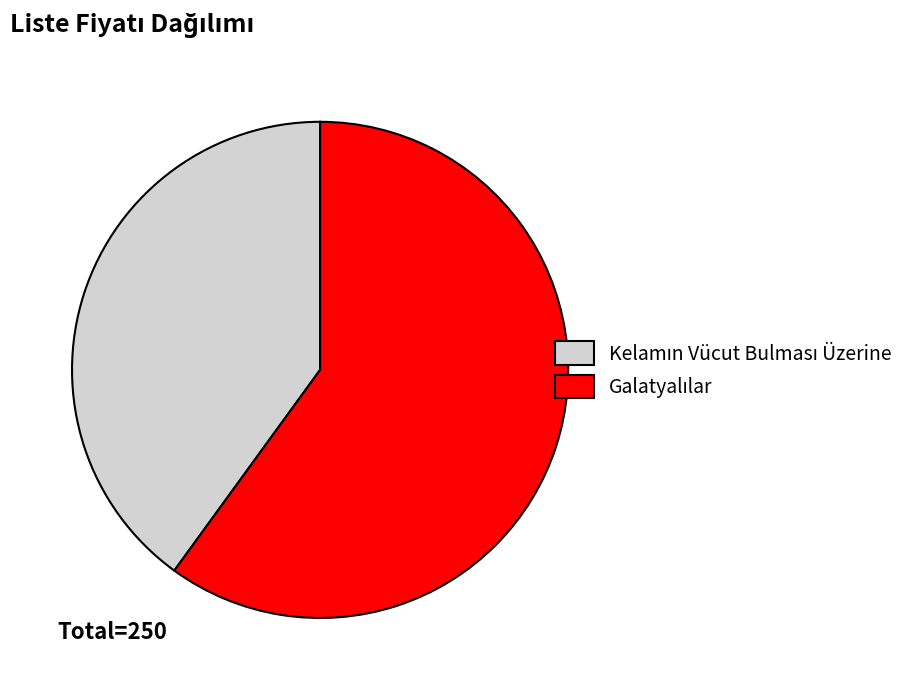

How many slices are in this pie chart?

2